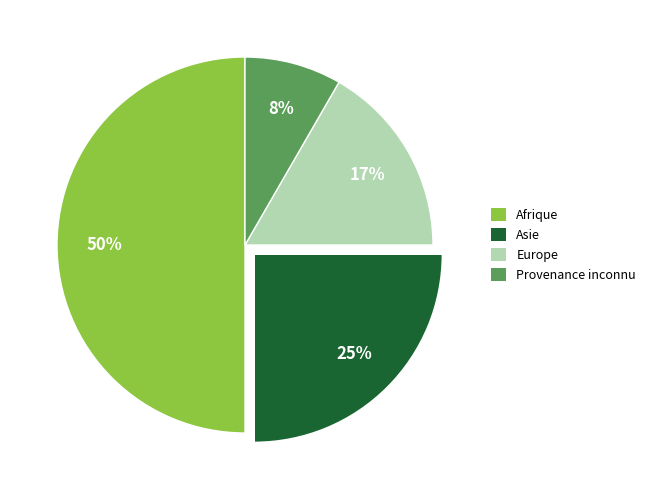

To the nearest percent, what is the average slice percentage?

25%